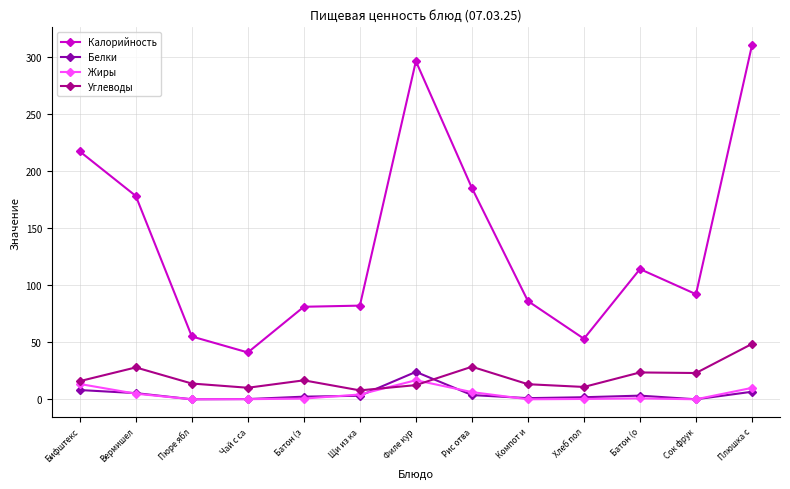

In Углеводы, how many points are lower than both neighbors (excluding endpoints)?

4